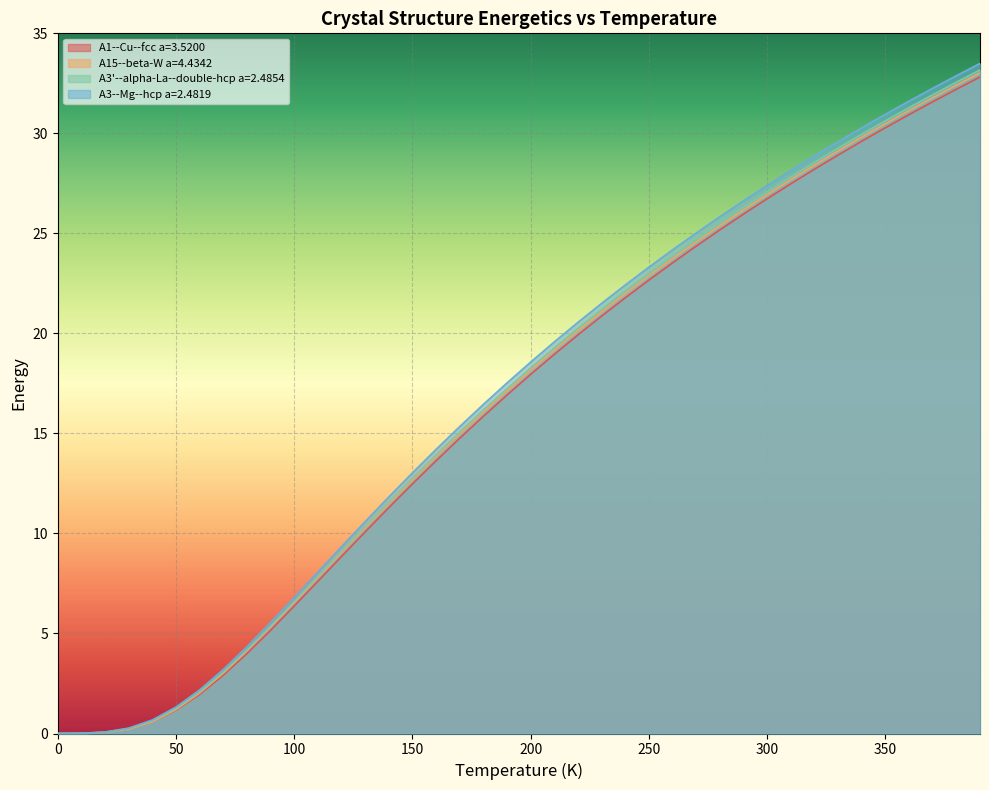

What is the value of the A3'--alpha-La--double-hcp a=2.4854 point at the 31st from the left?

27.1